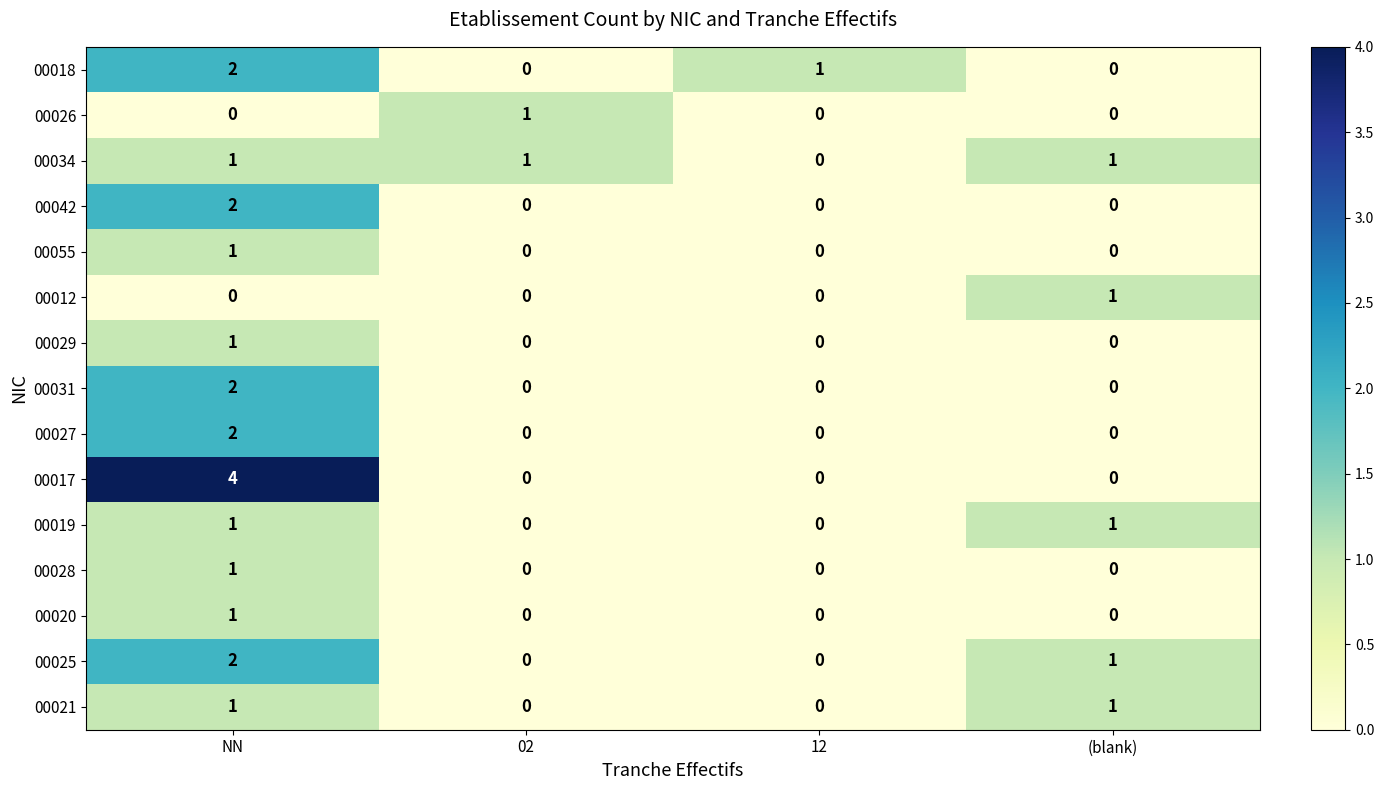

Count the number of categories in the chart.

4